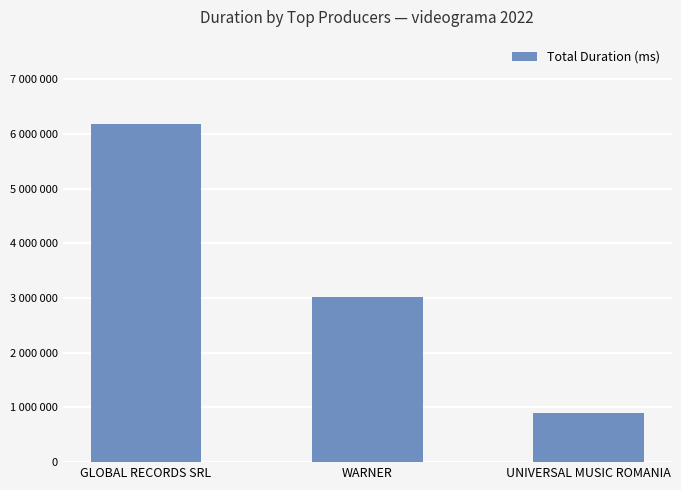

What is the ratio of the value at WARNER to the value at UNIVERSAL MUSIC ROMANIA?

3.3